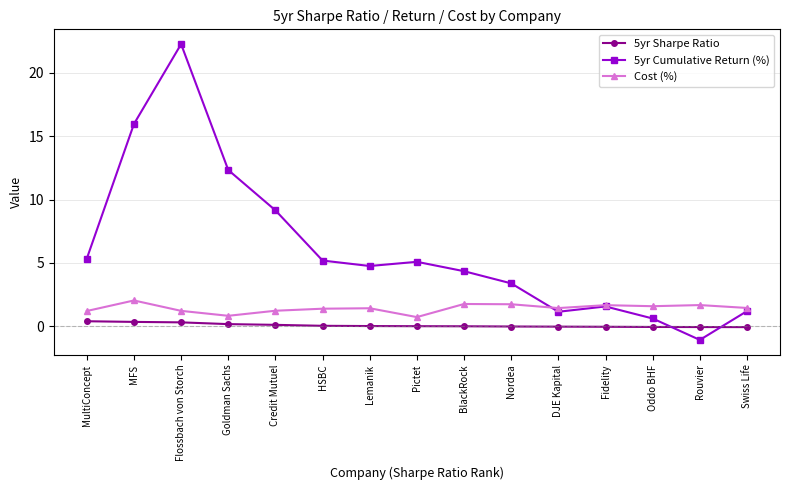

At Rouvier, list the series in order from largest to smallest.

Cost (%), 5yr Sharpe Ratio, 5yr Cumulative Return (%)